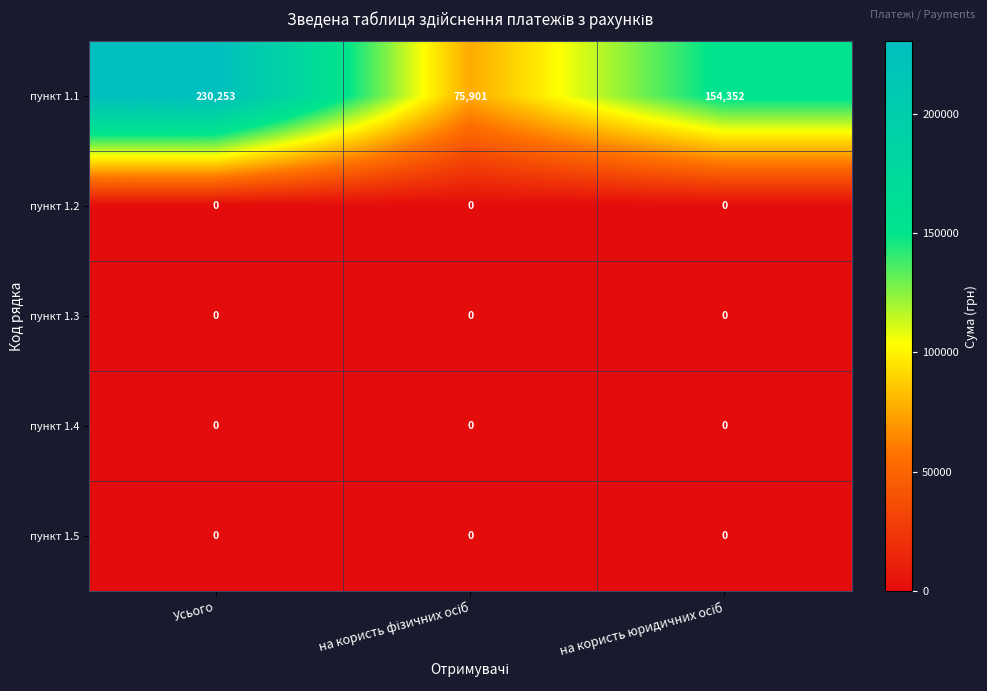

At which category is the sum across all series the highest?

Усього